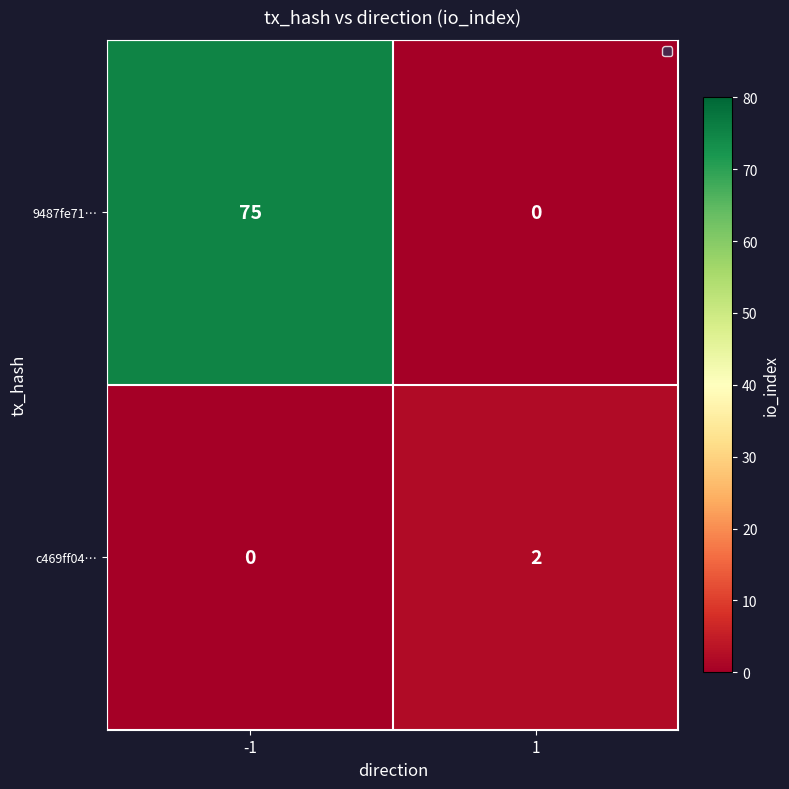

What is the total value across all series at -1?

75